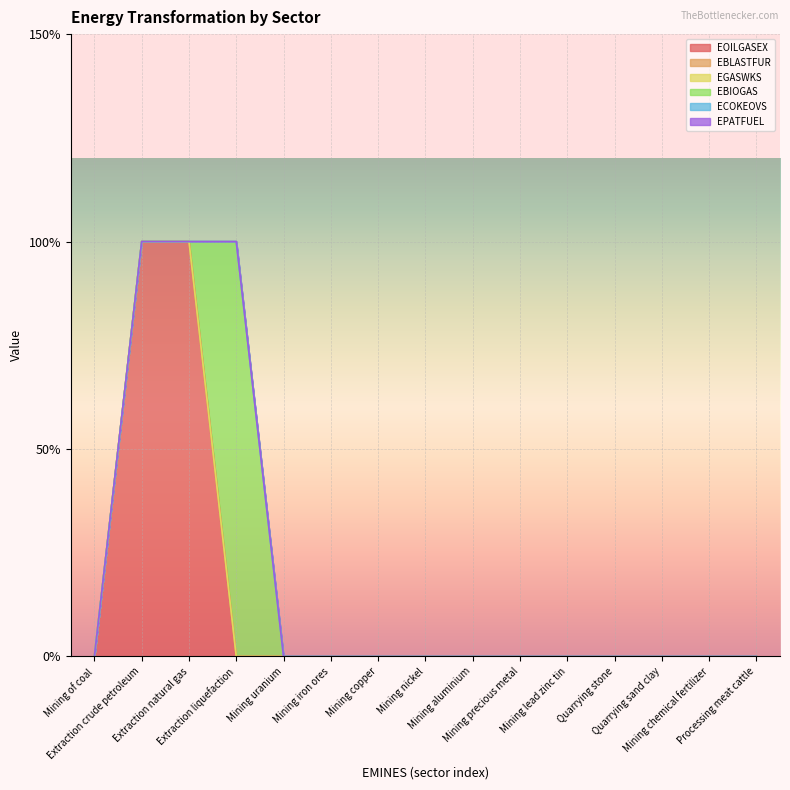

What are all the series names shown in the legend?

EOILGASEX, EBLASTFUR, EGASWKS, EBIOGAS, ECOKEOVS, EPATFUEL